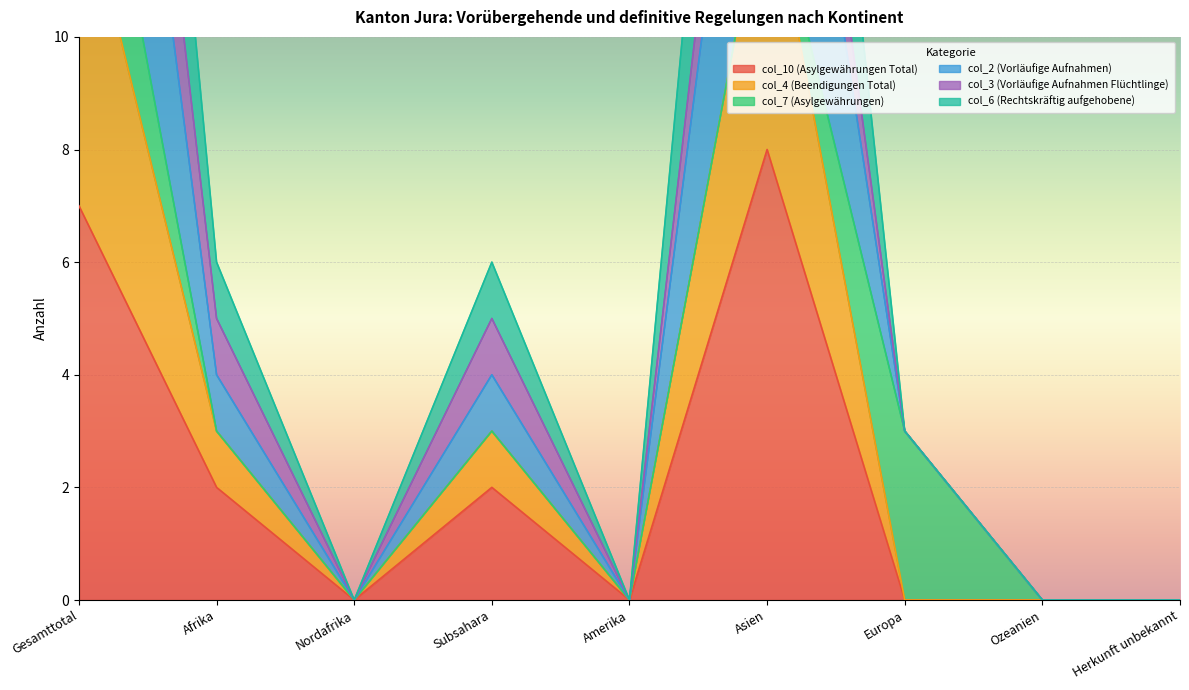

How many interior local peaks does the col_10 (Asylgewährungen Total) series have?

2